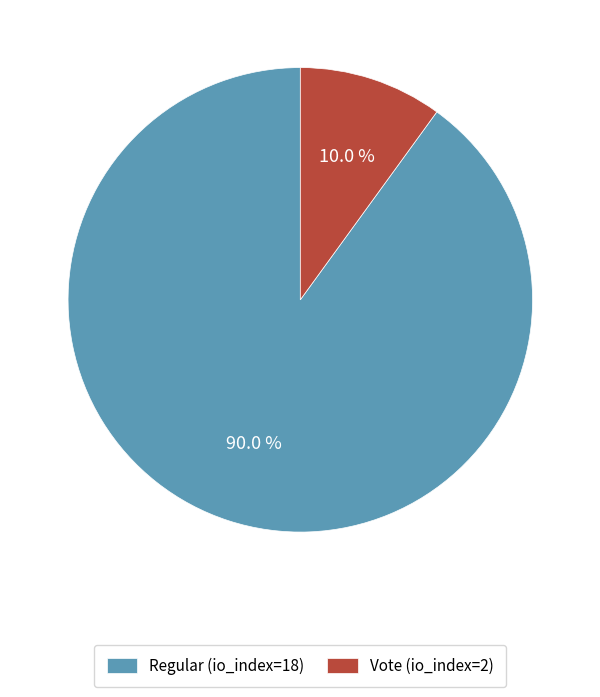

What percentage do Vote (io_index=2) and Regular (io_index=18) together represent?

100.0%